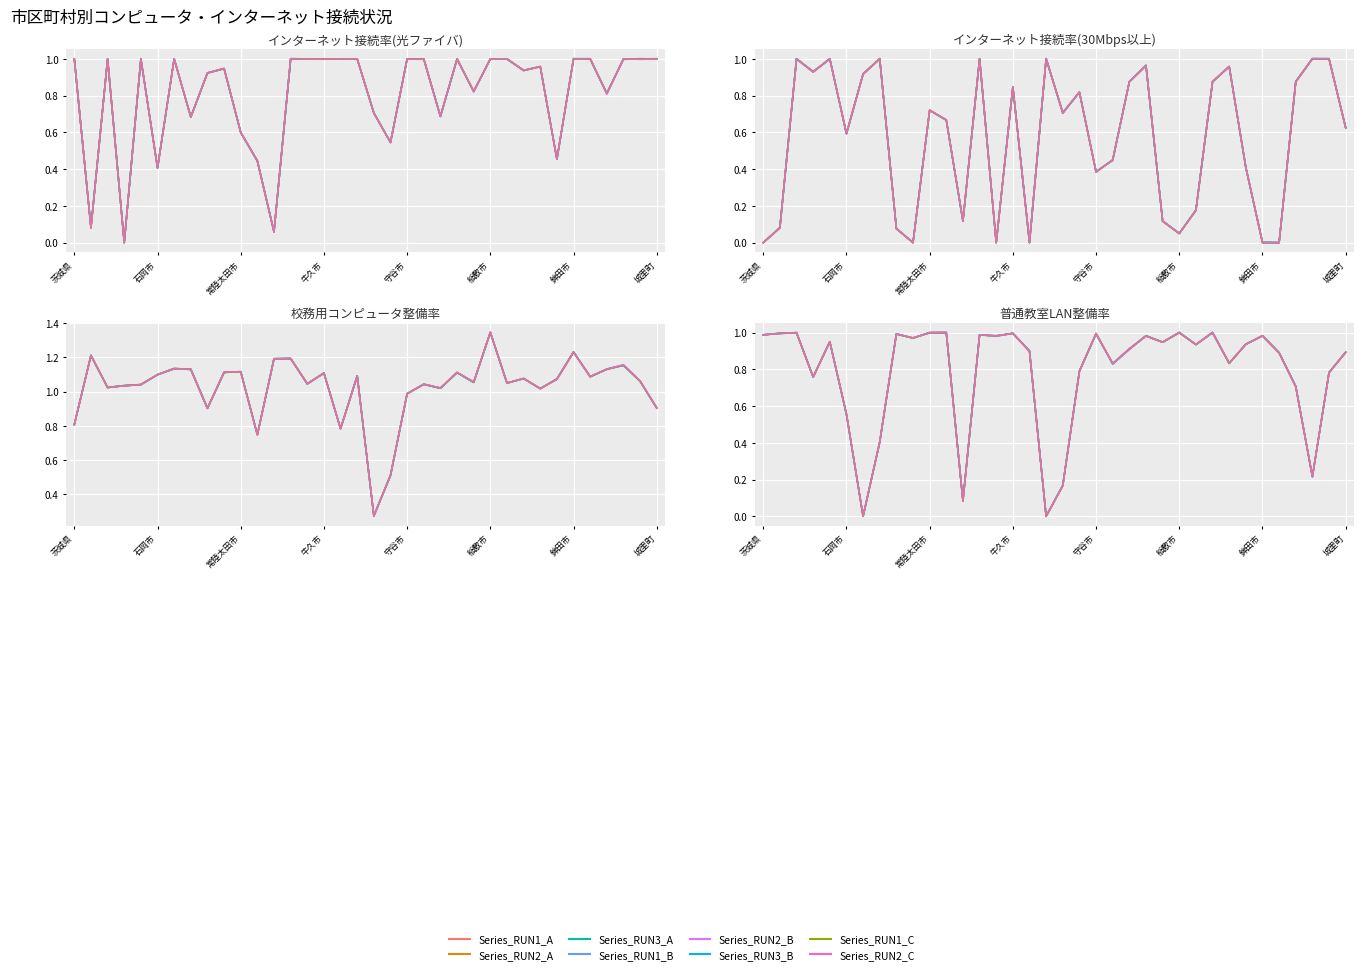

What is the approximate value of 校務用コンピュータ整備率 at 結城市?

1.1